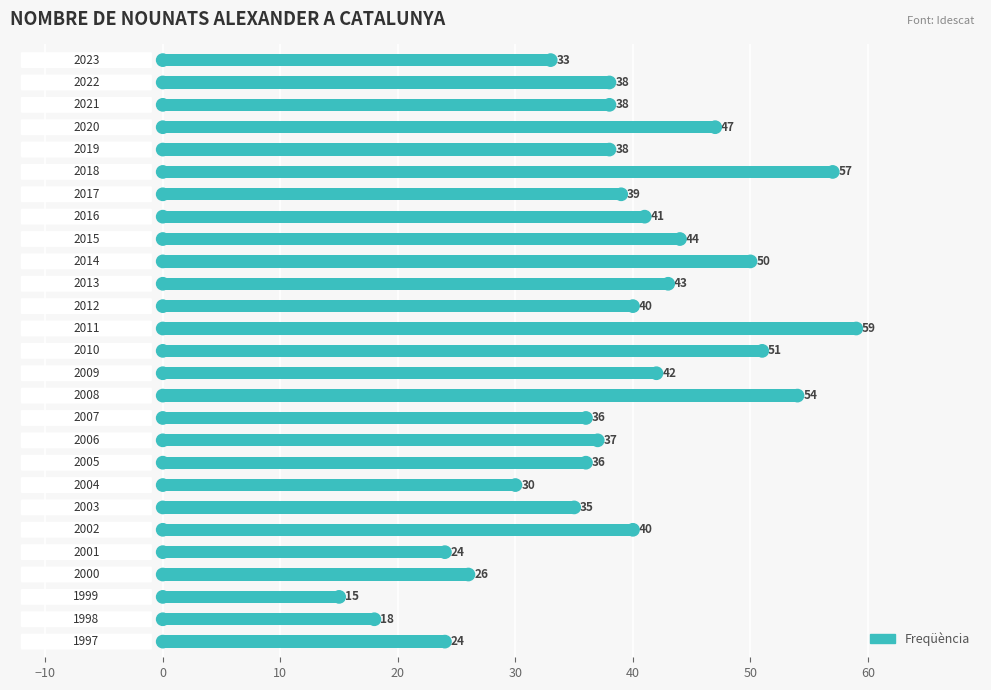

What is the difference between the second highest and minimum values?

42